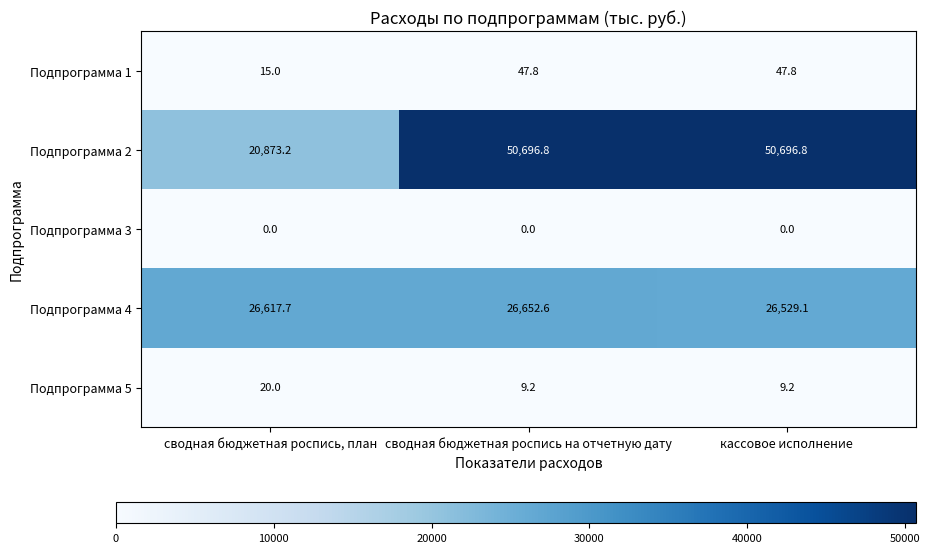

What value does the Подпрограмма 2 series have at сводная бюджетная роспись, план?

20873.2